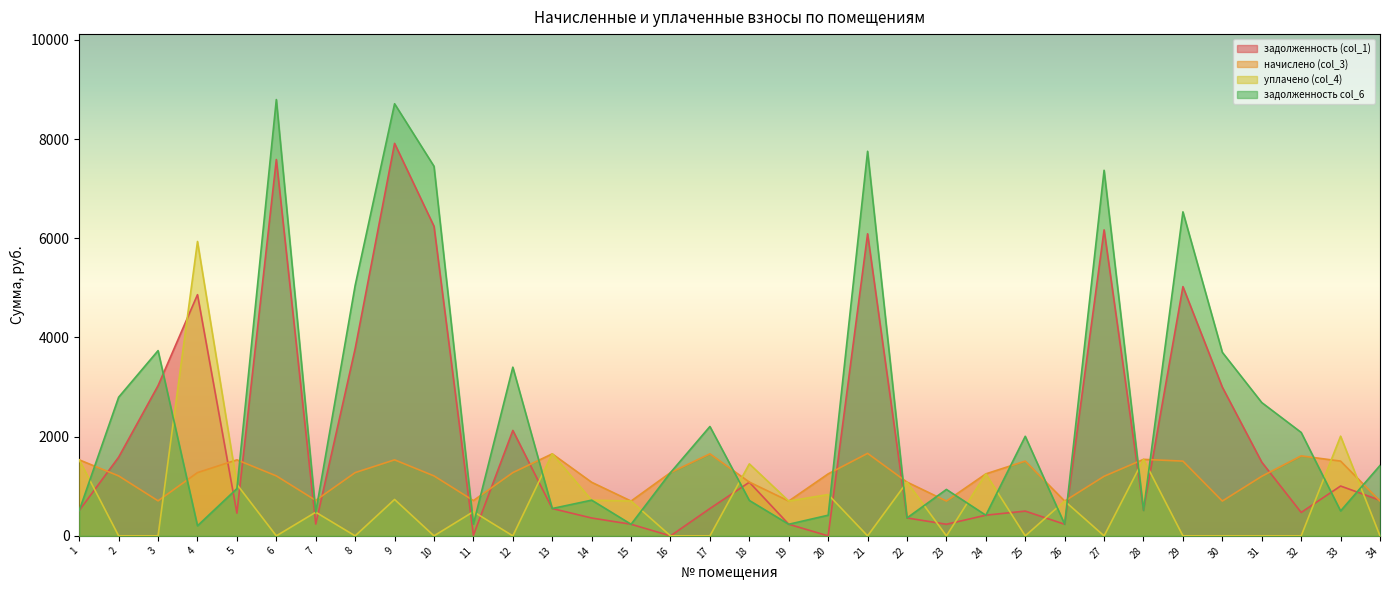

List the series in order of their peak value, lowest first.

начислено (col_3), уплачено (col_4), задолженность (col_1), задолженность col_6